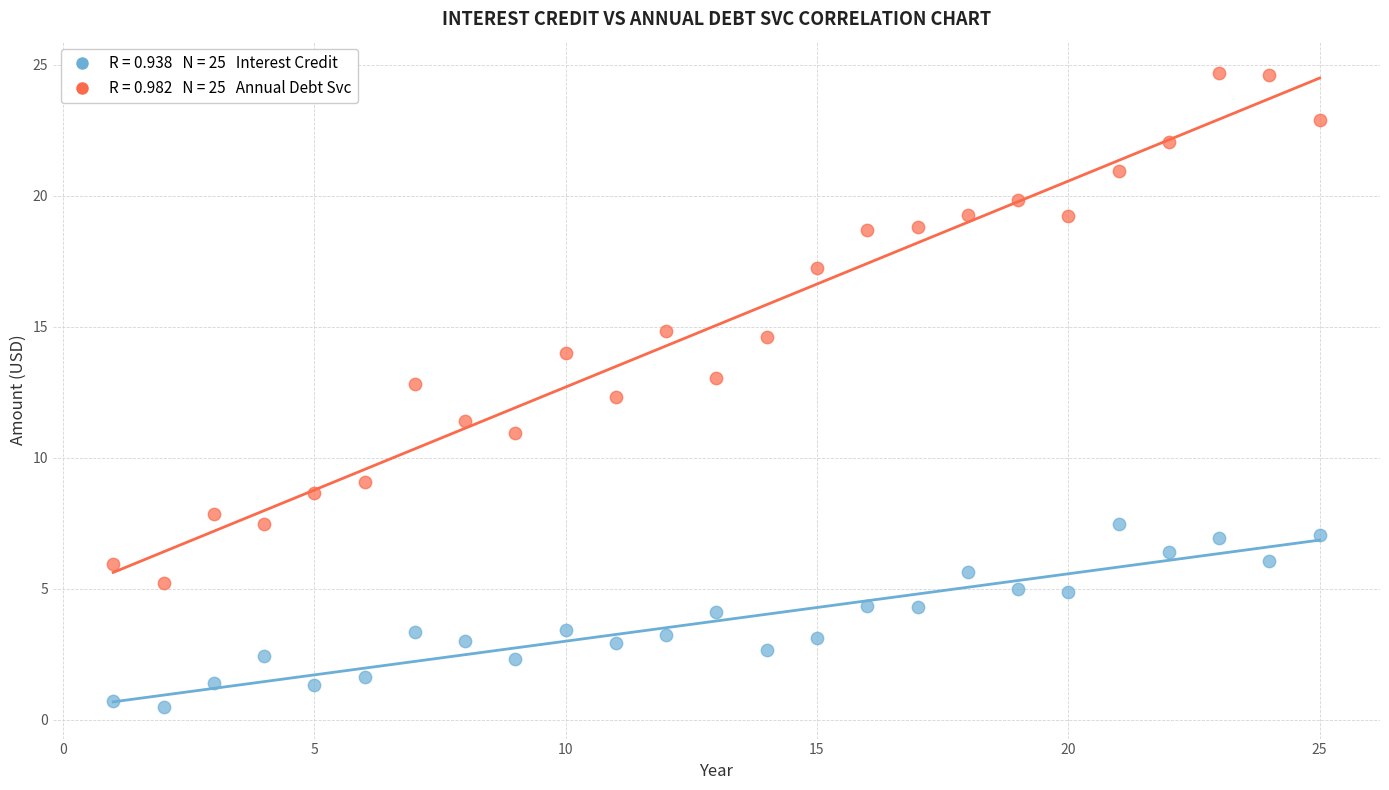

Across all series, what Y value is closest to 12?

12.3